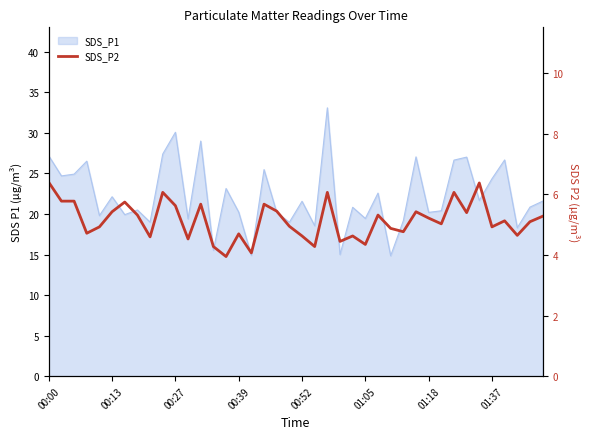

What value does the data have at 01:37?

4.9